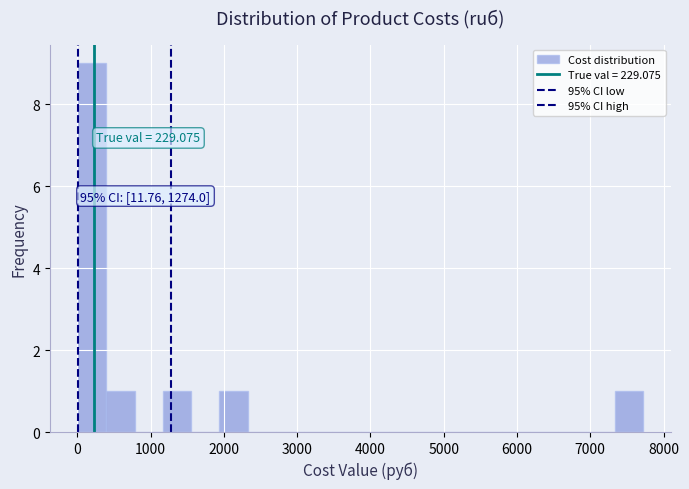

Around what value on the x-axis is the tallest bar? Give the approximate position of its centre, as read against the axis.

200